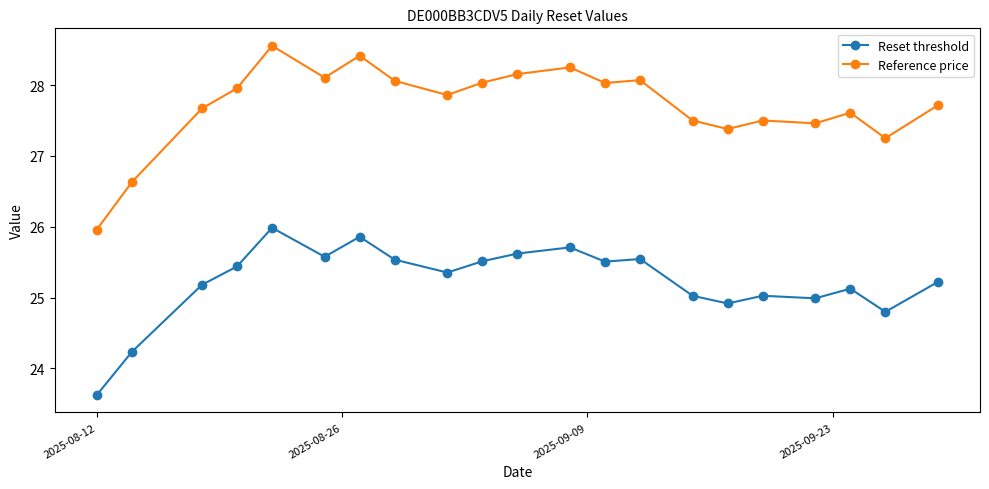

What is the maximum value shown in the chart?

28.6